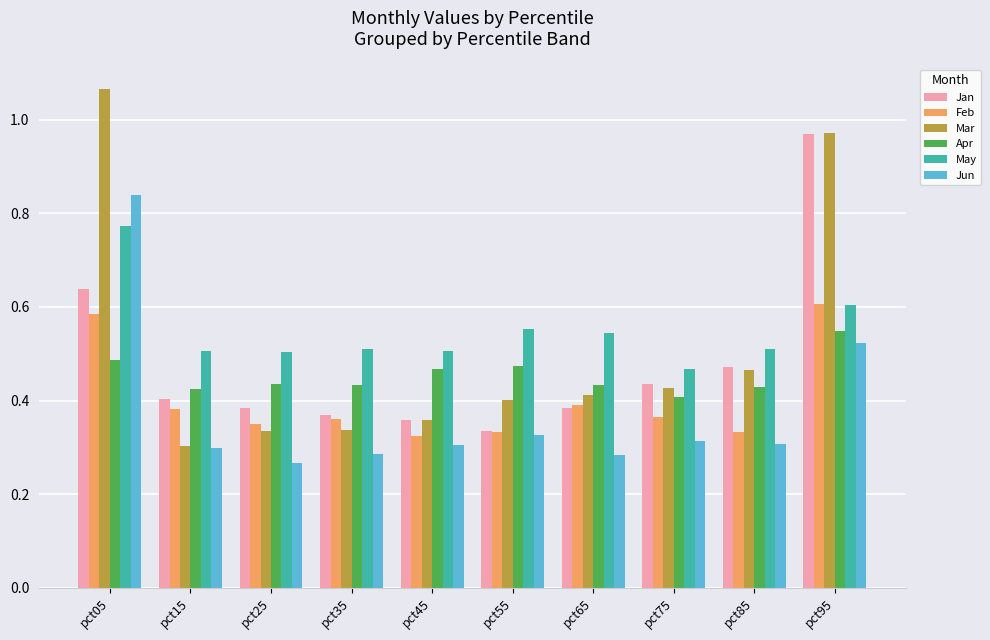

What are all the series names shown in the legend?

Jan, Feb, Mar, Apr, May, Jun